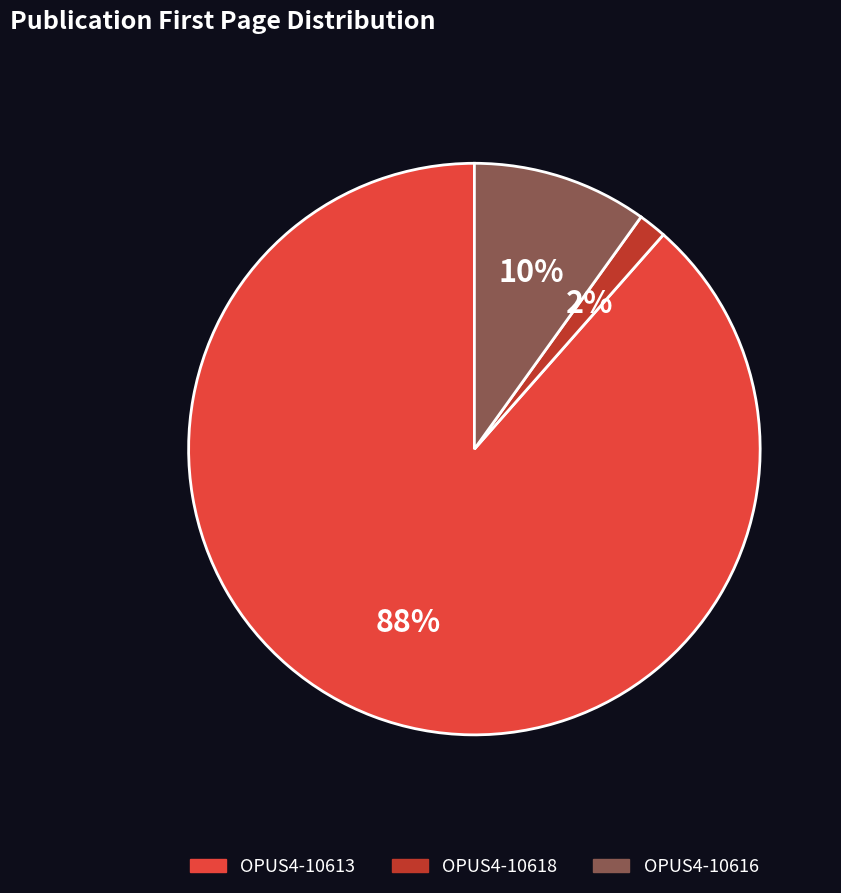

To the nearest percent, what is the combined percentage of OPUS4-10616 and OPUS4-10613?

98%